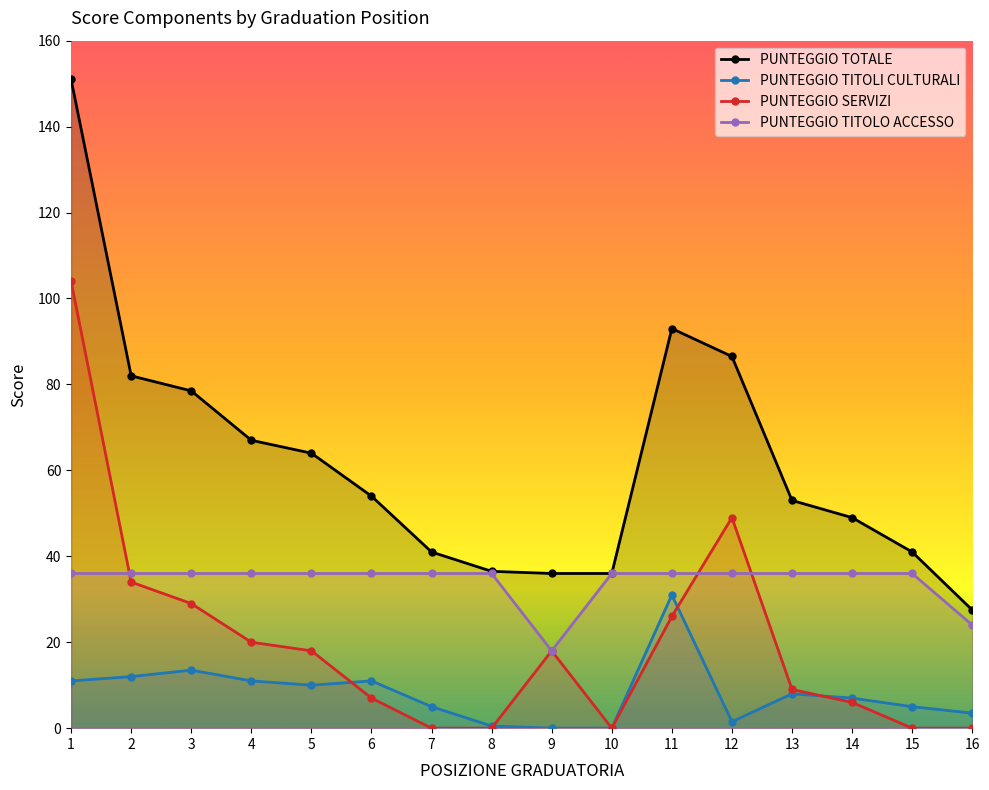

The value of PUNTEGGIO SERVIZI at 6 is 7.0. True or false?

True